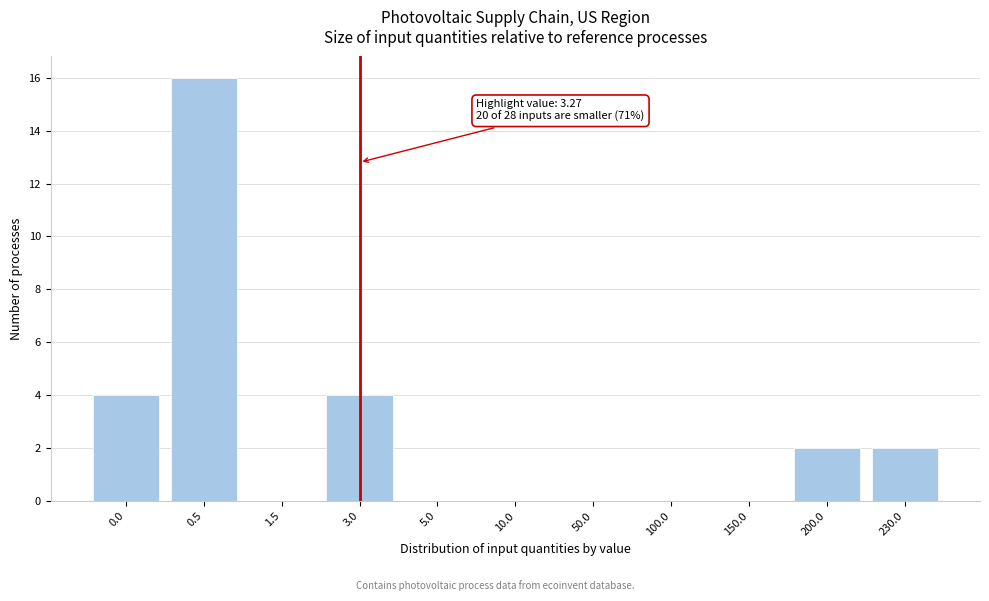

Reading right to left, transcribe all the data shown in this chart.

230.0=2	200.0=2	150.0=0	100.0=0	50.0=0	10.0=0	5.0=0	3.0=4	1.5=0	0.5=16	0.0=4